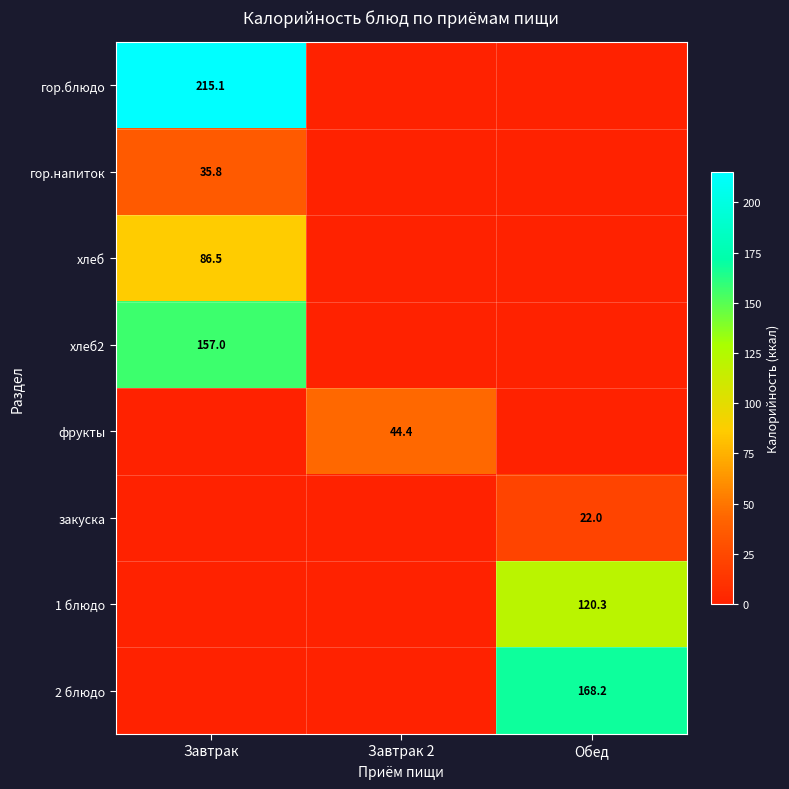

The фрукты series shows 44.4 at Завтрак 2. True or false?

True